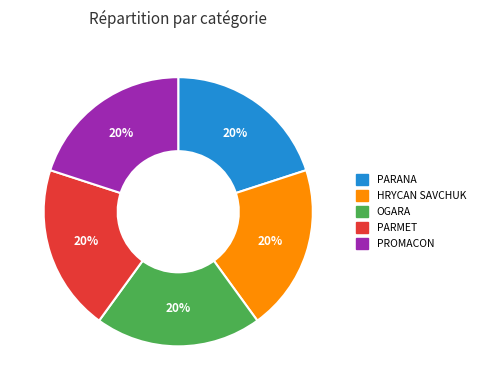

To the nearest percent, what is the average slice percentage?

20%